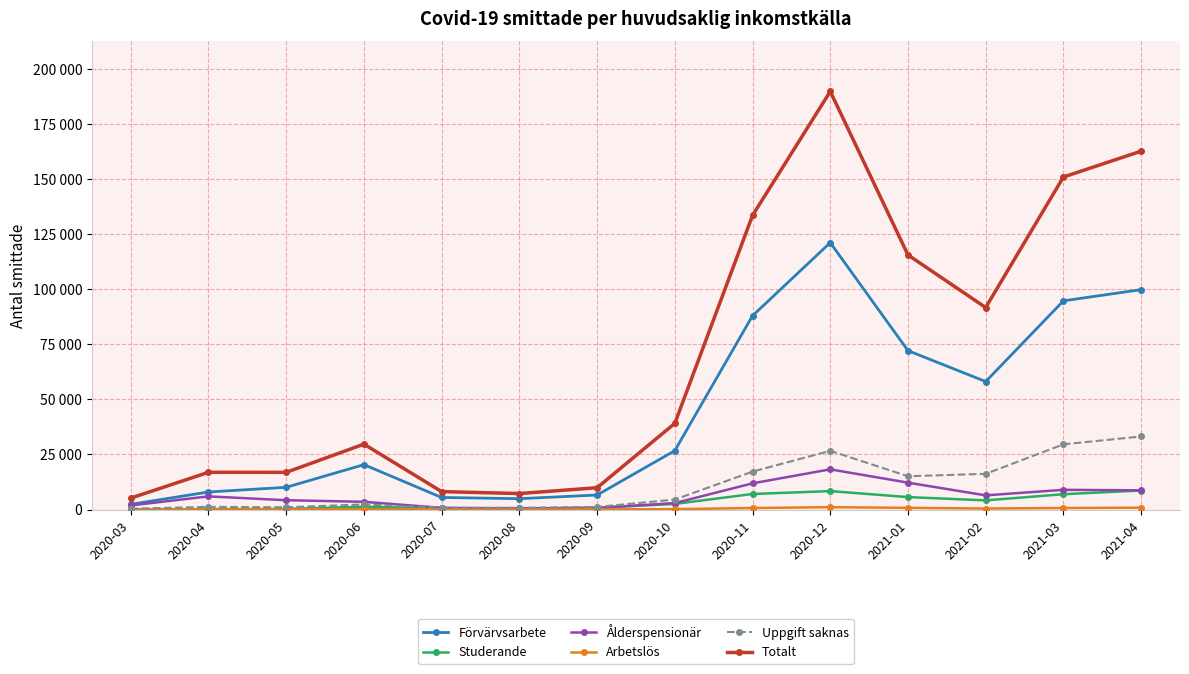

What is the minimum value shown in the chart?

24